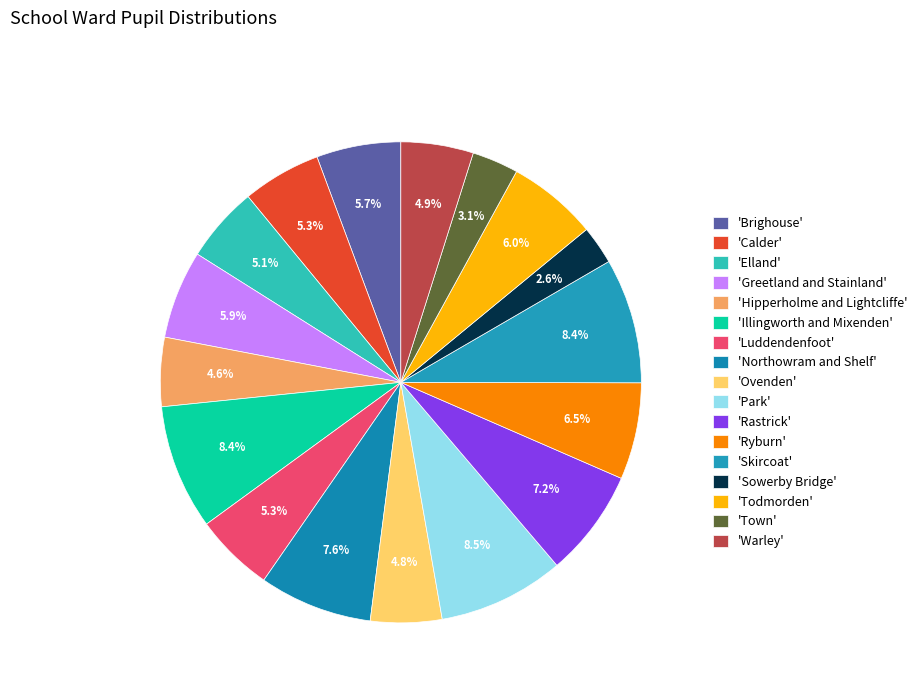

How many slices are in this pie chart?

17